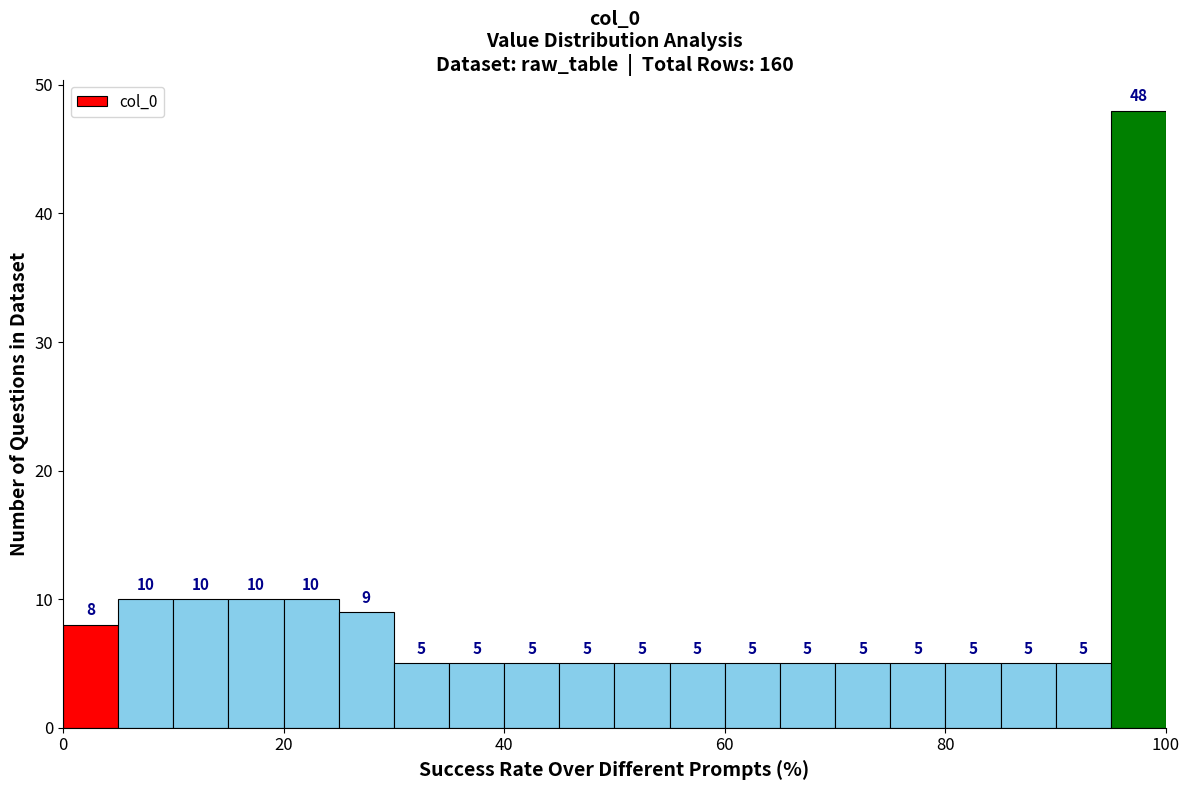

Read against the x-axis, roughly where is the centre of the tallest bar?

98